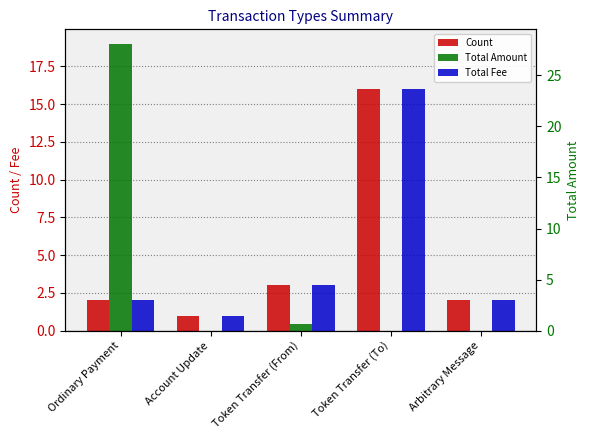

Between Ordinary Payment and Token Transfer (From), which is larger?

Token Transfer (From)